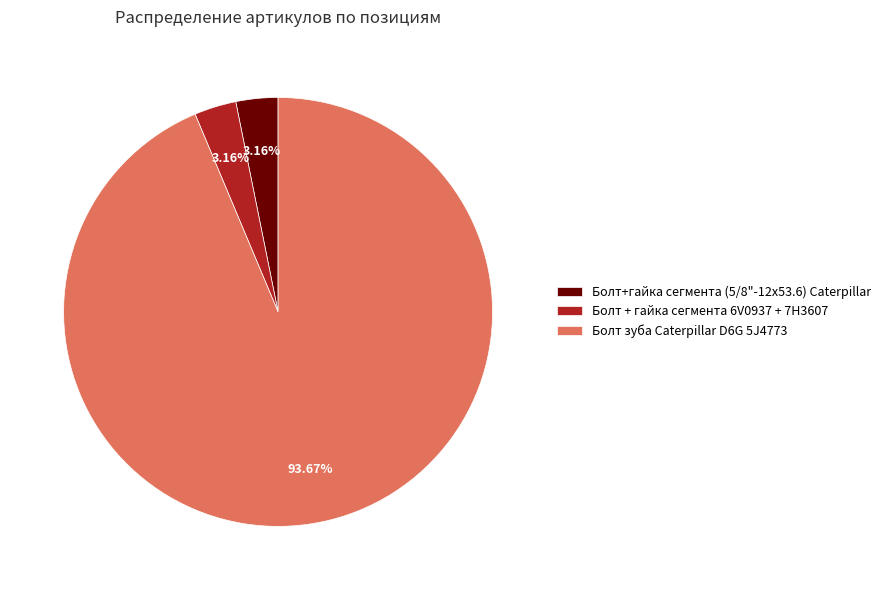

Does Болт зуба Caterpillar D6G 5J4773 account for over 50% of the chart?

Yes